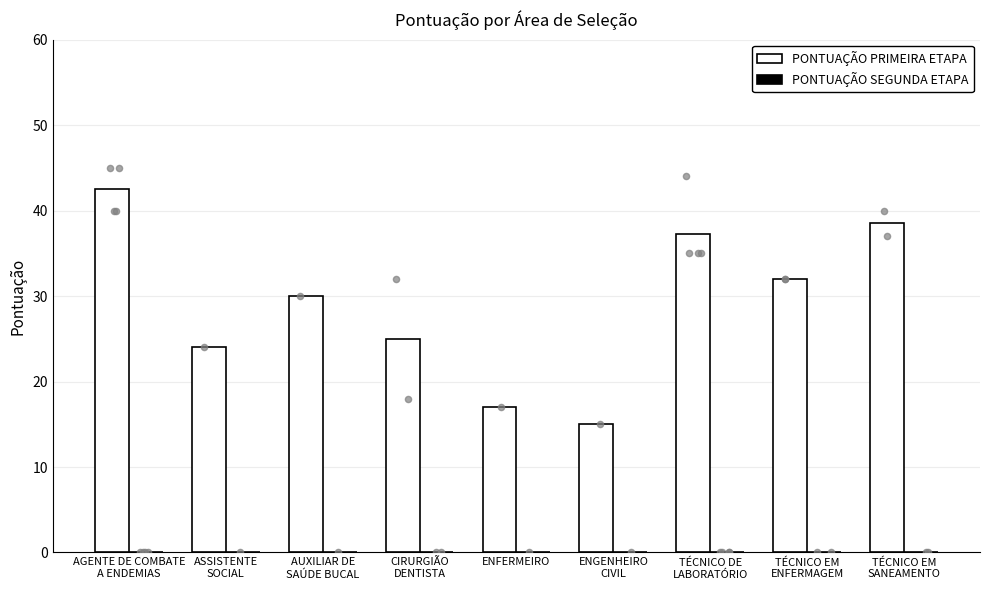

What is the total value across all series at TÉCNICO EM
ENFERMAGEM?

32.0